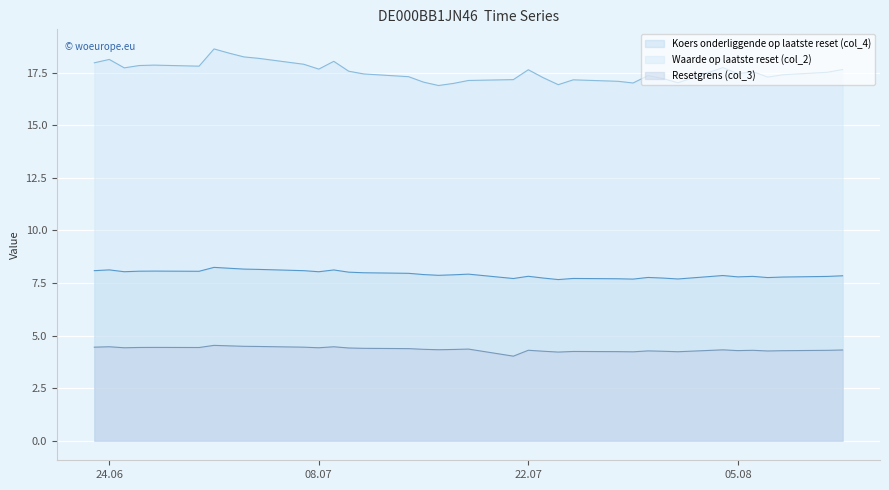

How many series are shown in this chart?

3